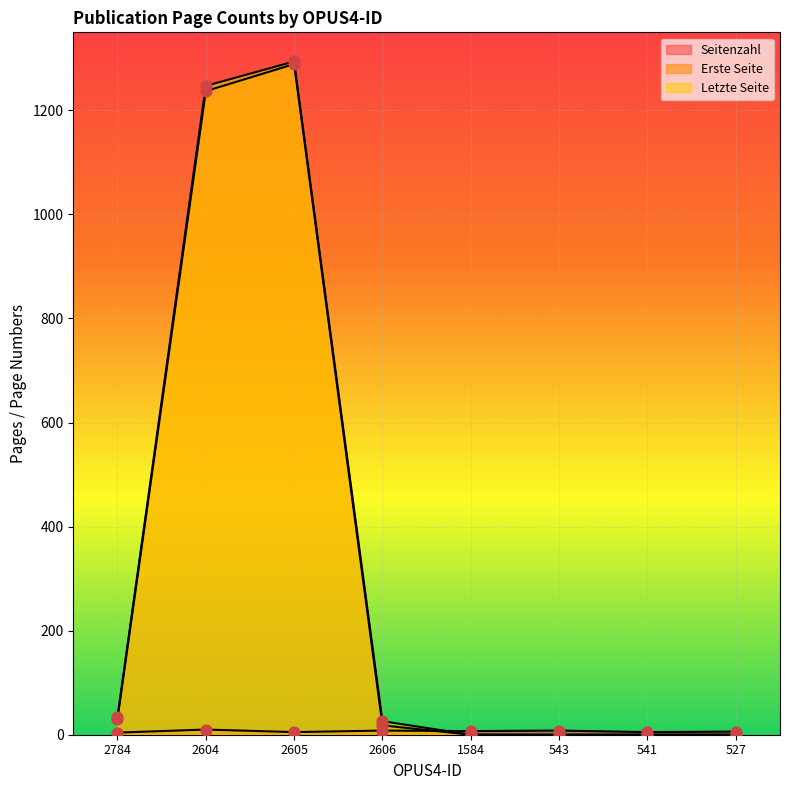

Which series has the largest Y range (max minus min)?

Letzte Seite